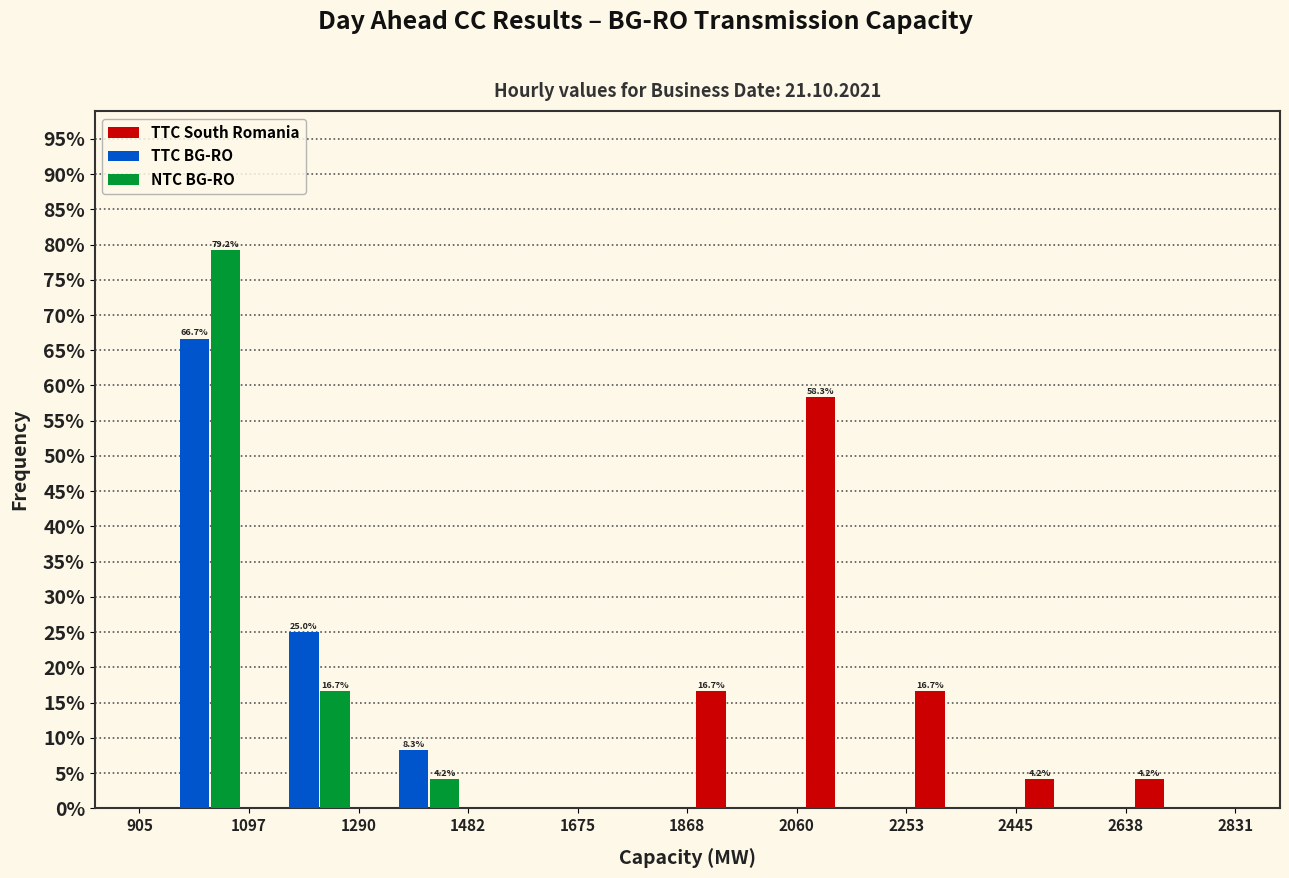

In the TTC South Romania series, which range on the x-axis has the tallest bar?

2060 to 2253